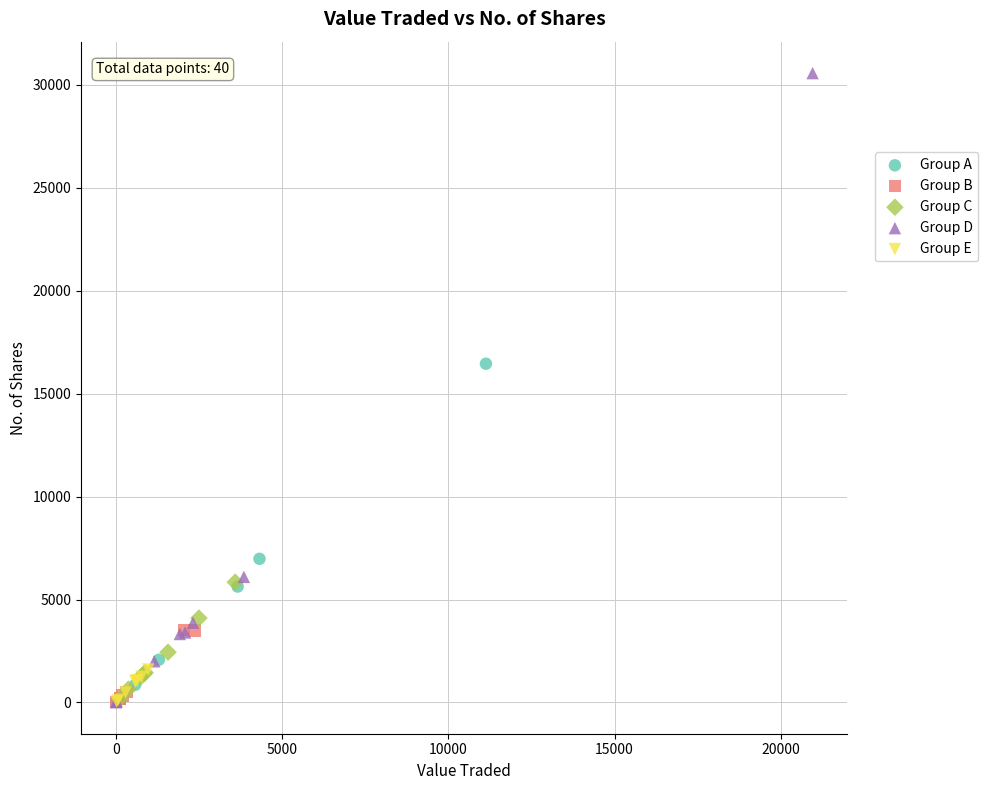

Which series contains the highest Y value?

Group D